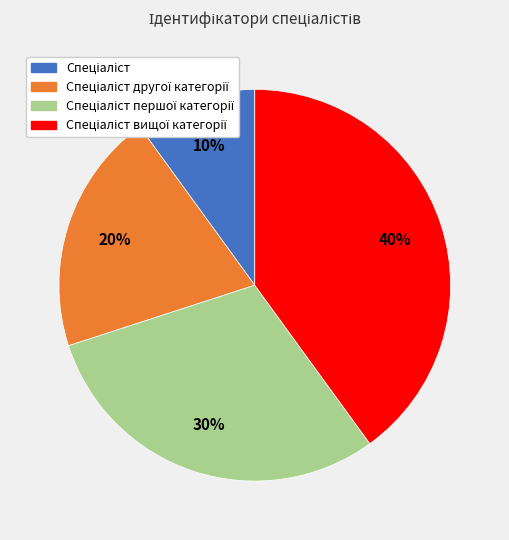

Does any single category account for the majority?

No